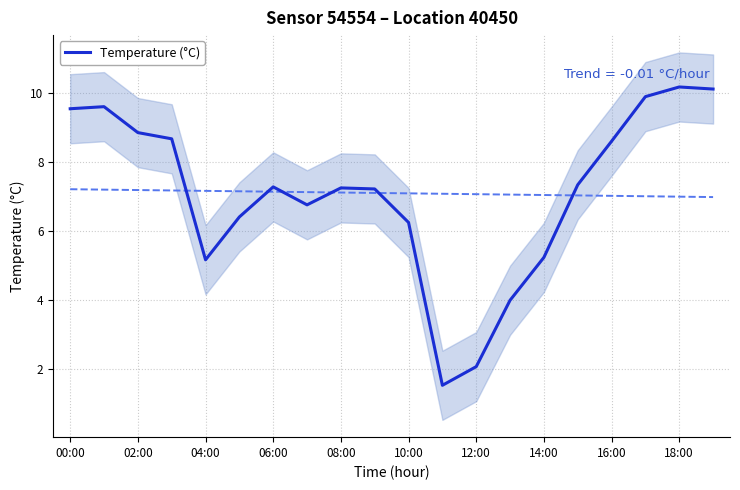

What is the minimum value for Temperature (°C)?

1.5